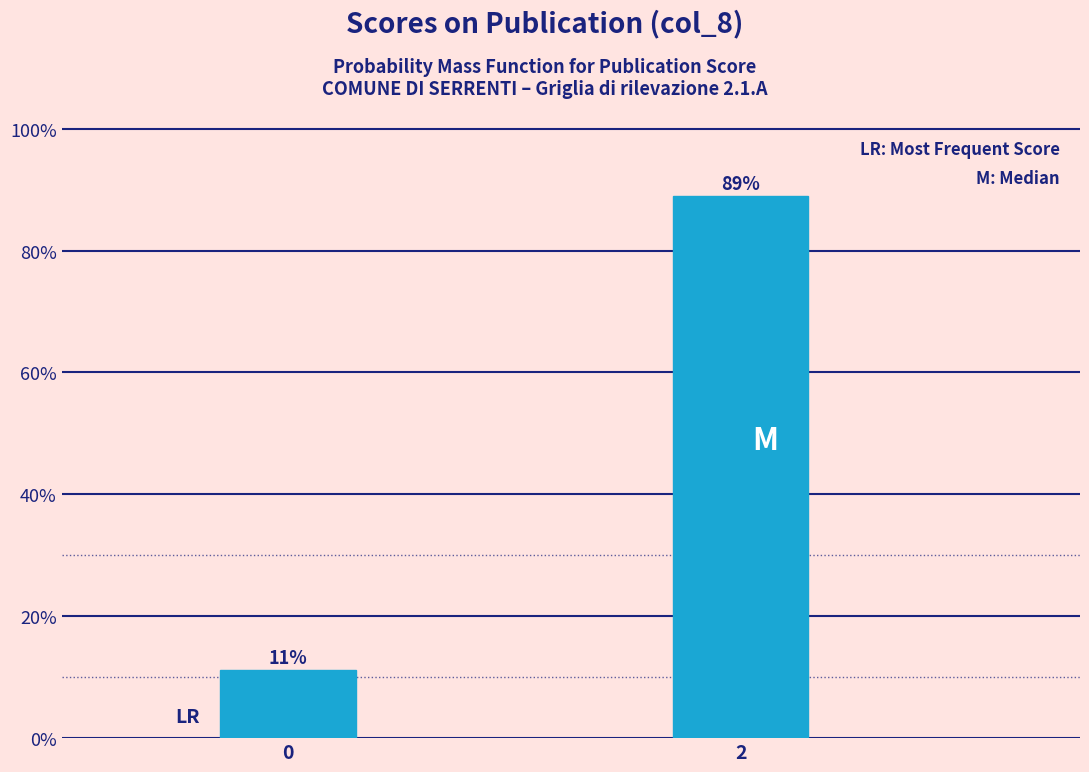

Rank the categories by value from highest to lowest.

2, 0